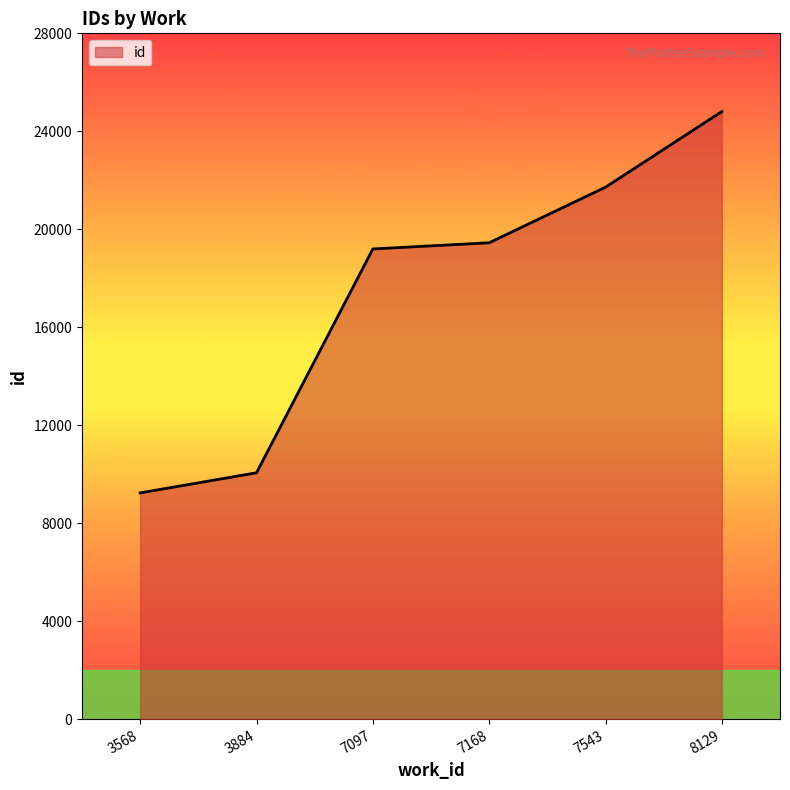

True or false: the data has more than 2 interior local peaks.

False